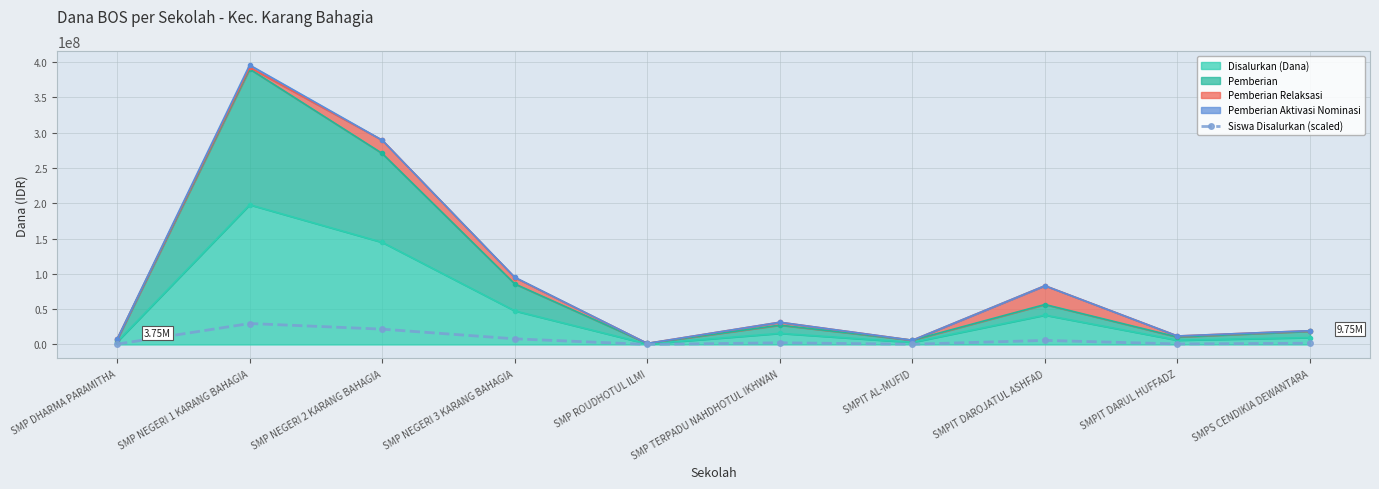

What value does the data have at SMP NEGERI 2 KARANG BAHAGIA?

21711075.9